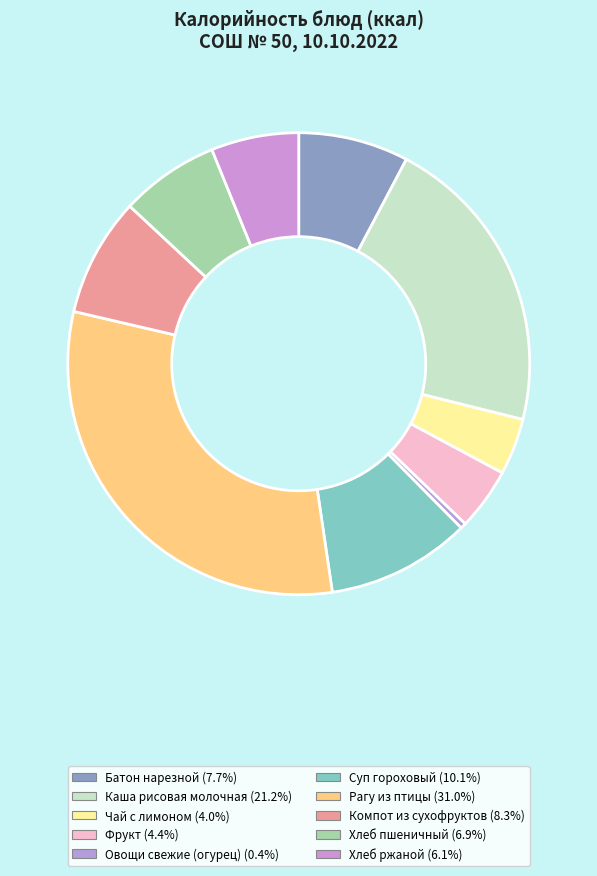

What is the ratio of the value at Каша рисовая молочная to the value at Компот из сухофруктов?

2.5